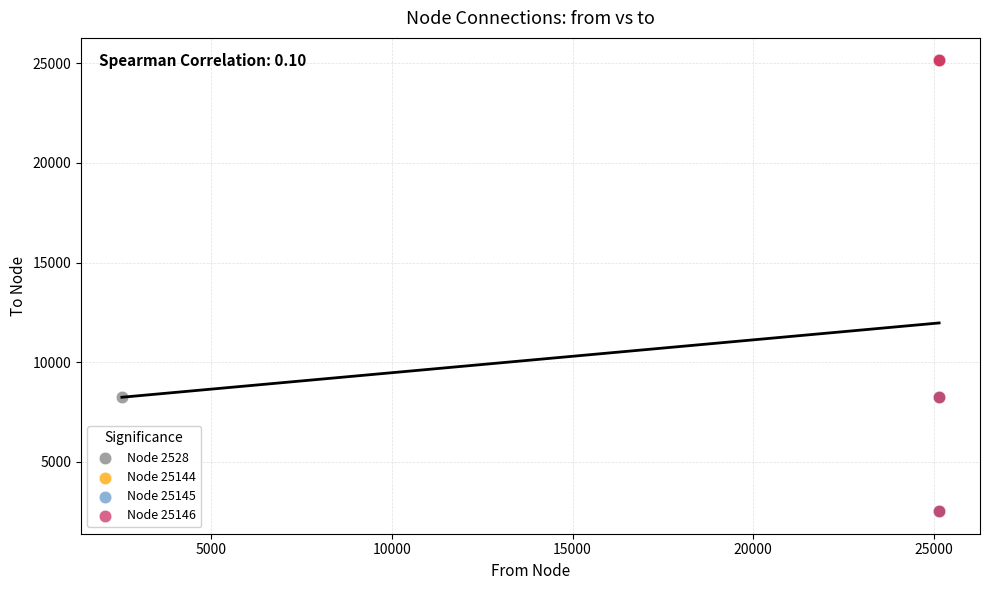

What are all the series names shown in the legend?

Node 2528, Node 25144, Node 25145, Node 25146